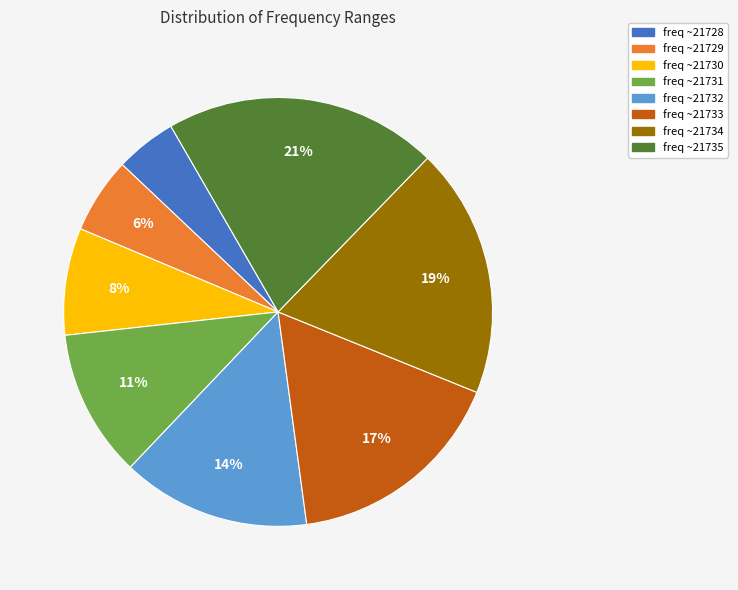

The freq ~21731 slice represents 1% of the pie. True or false?

False